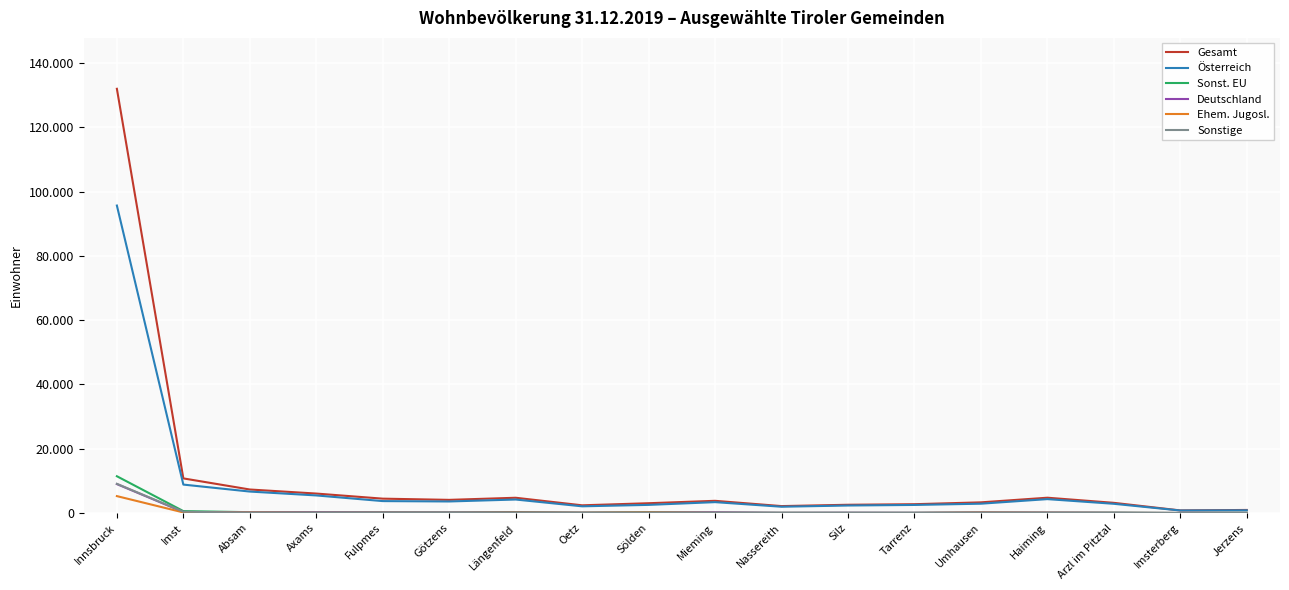

Is this an area chart (filled region under the line)?

No